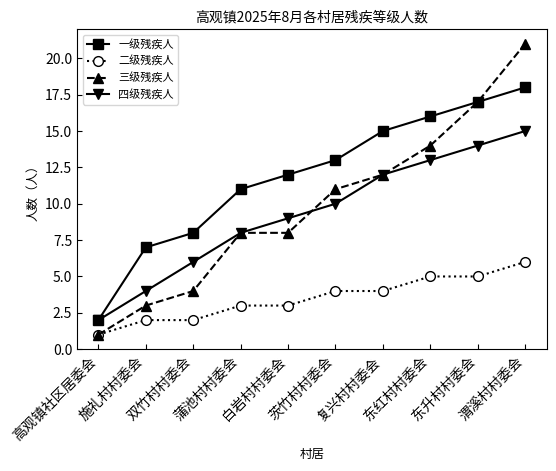

What are all the series names shown in the legend?

一级残疾人, 二级残疾人, 三级残疾人, 四级残疾人